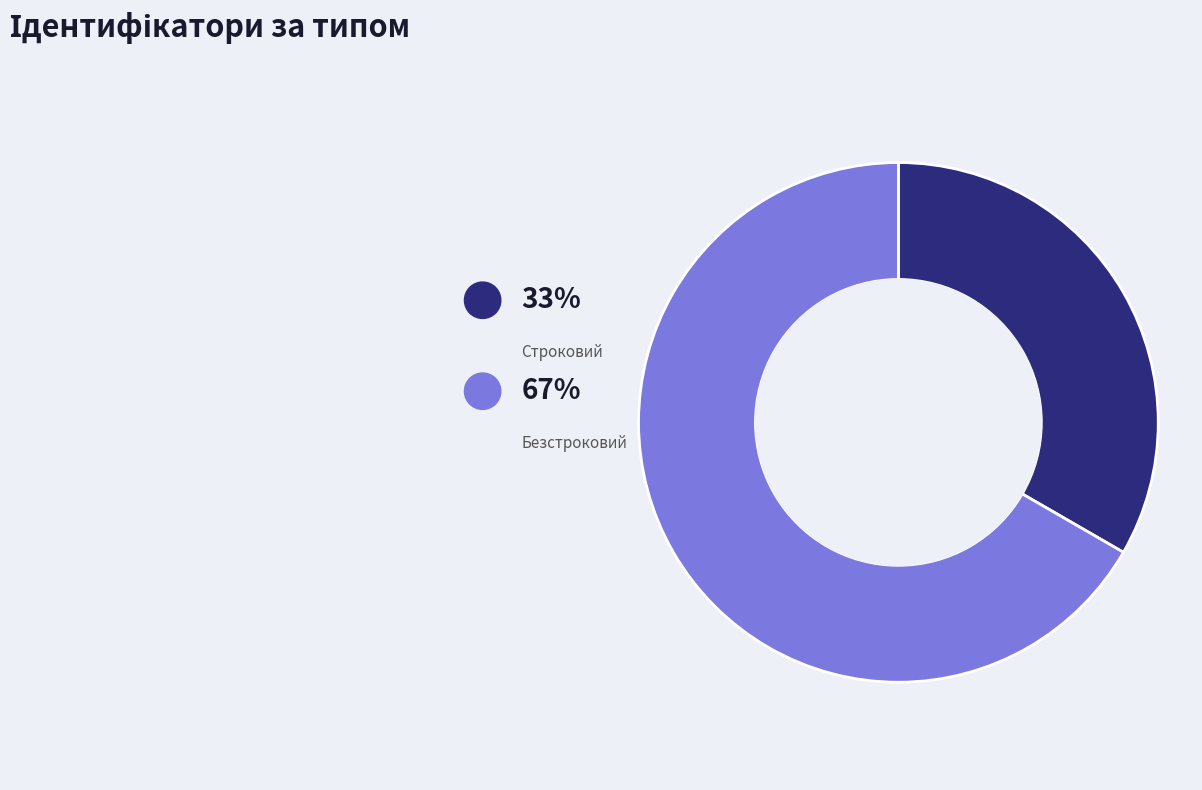

Which has a higher value, Строковий or Безстроковий?

Безстроковий